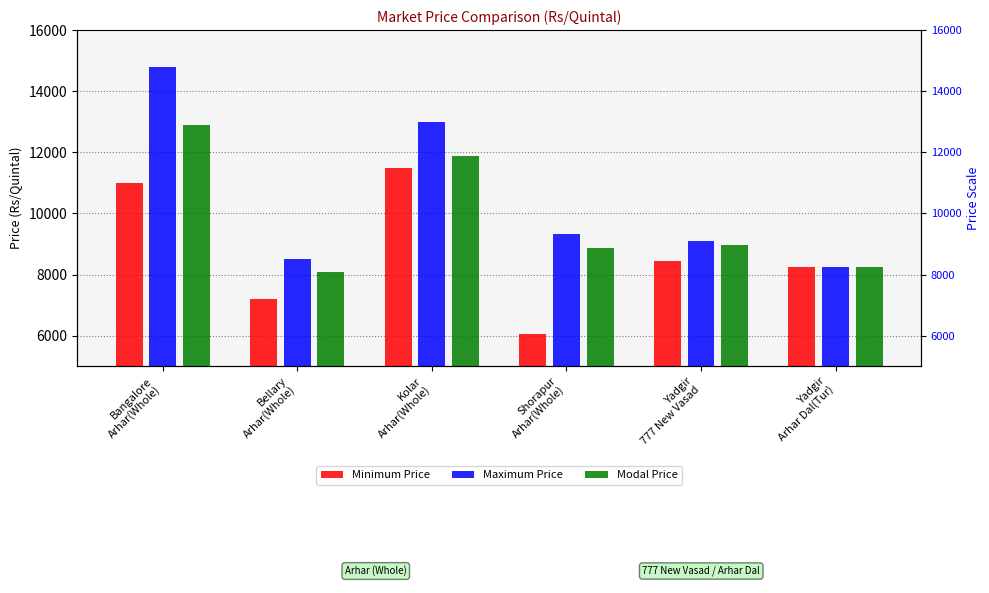

Reading right to left, extract all data points from this chart.

Minimum Price: 8259	8459	6070	11500	7208	11000
Maximum Price: 8259	9111	9323	13000	8495	14800
Modal Price: 8259	8959	8882	11880	8081	12900